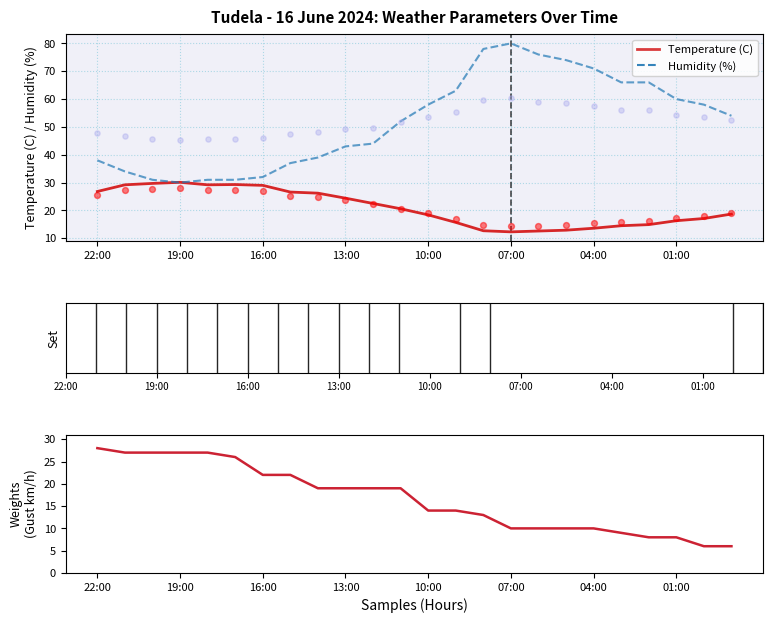

Which series has the largest total across all categories?

Humidity (%)